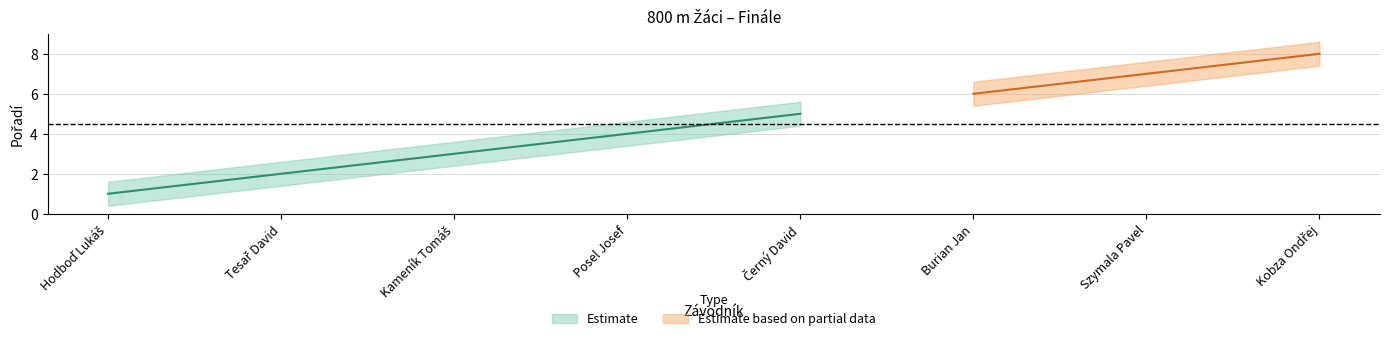

True or false: Estimate_lower has more than 0 interior local peaks.

False